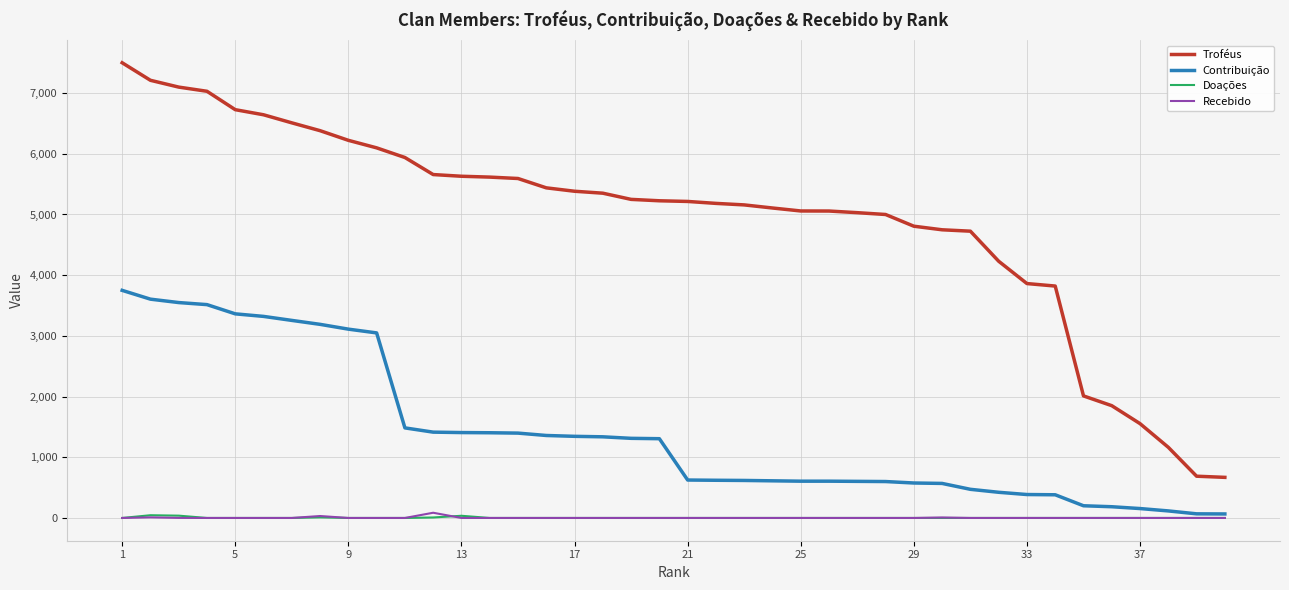

True or false: Doações and Troféus intersect in this chart.

False